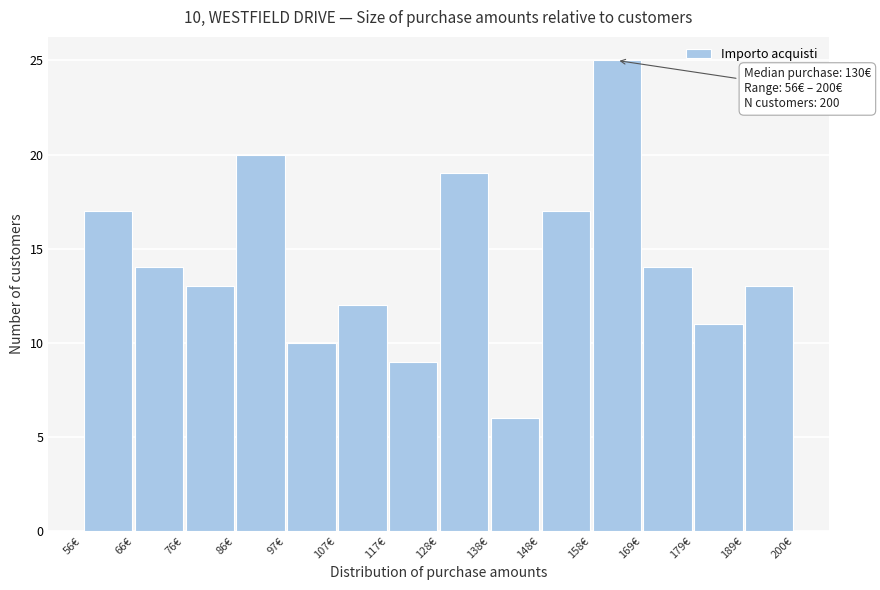

Over which range of the x-axis is the bar tallest?

158 to 170